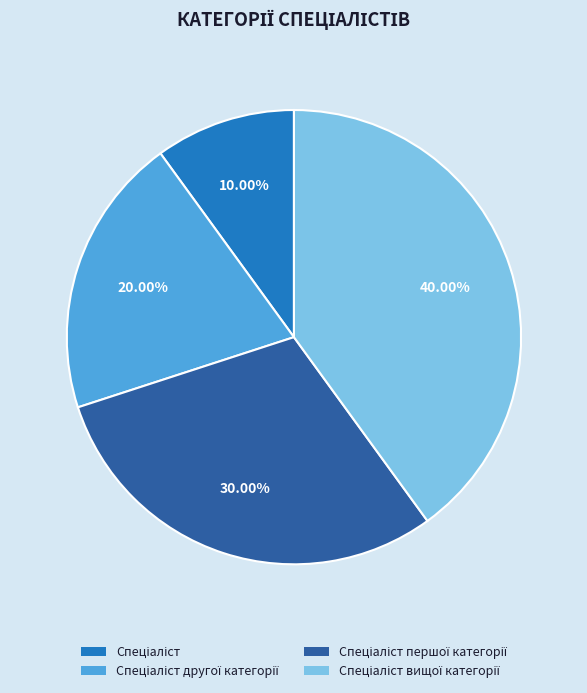

Does any single category account for the majority?

No